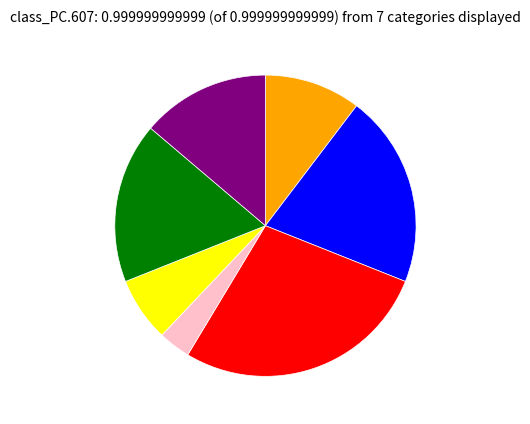

Count the number of slices in the pie.

7